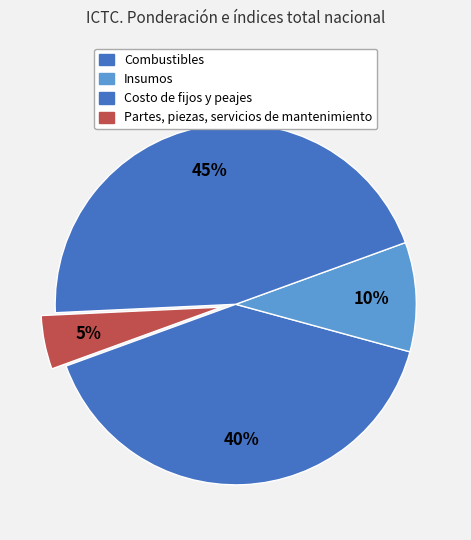

Rank the categories by value from highest to lowest.

Costo de fijos y peajes, Combustibles, Insumos, Partes, piezas, servicios de mantenimiento